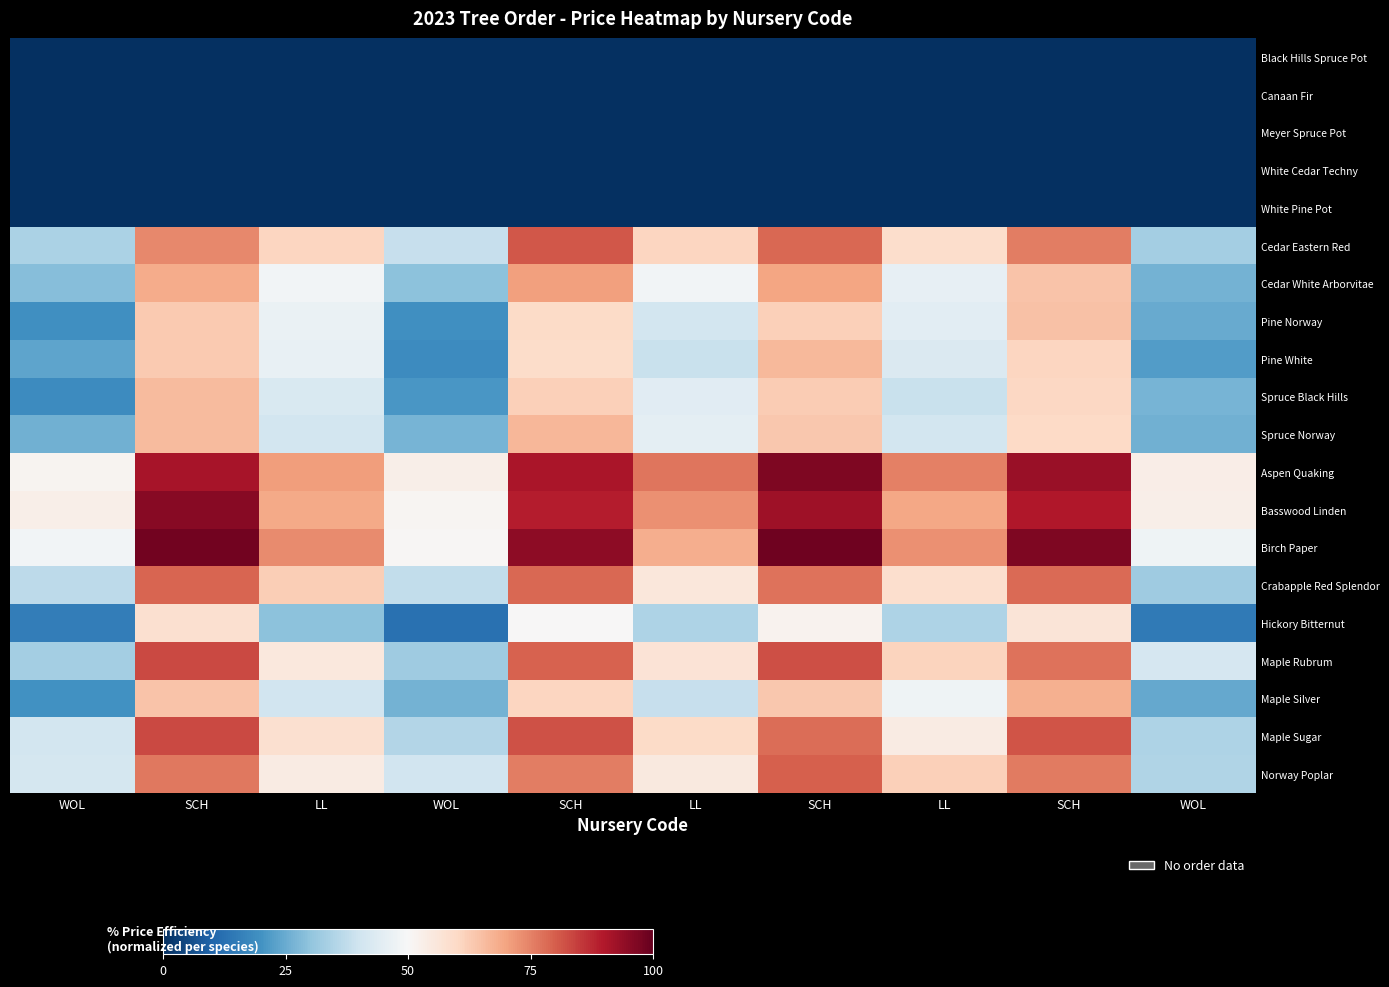

Reading right to left, list all the values displayed in this chart.

Black Hills Spruce Pot: WOL=0.0	SCH=0.0	LL=0.0	SCH=0.0	LL=0.0	SCH=0.0	WOL=0.0	LL=0.0	SCH=0.0	WOL=0.0
Canaan Fir: WOL=0.0	SCH=0.0	LL=0.0	SCH=0.0	LL=0.0	SCH=0.0	WOL=0.0	LL=0.0	SCH=0.0	WOL=0.0
Meyer Spruce Pot: WOL=0.0	SCH=0.0	LL=0.0	SCH=0.0	LL=0.0	SCH=0.0	WOL=0.0	LL=0.0	SCH=0.0	WOL=0.0
White Cedar Techny: WOL=0.0	SCH=0.0	LL=0.0	SCH=0.0	LL=0.0	SCH=0.0	WOL=0.0	LL=0.0	SCH=0.0	WOL=0.0
White Pine Pot: WOL=0.0	SCH=0.0	LL=0.0	SCH=0.0	LL=0.0	SCH=0.0	WOL=0.0	LL=0.0	SCH=0.0	WOL=0.0
Cedar Eastern Red: WOL=33.1	SCH=75.4	LL=58.7	SCH=78.6	LL=60.8	SCH=81.1	WOL=38.6	LL=60.9	SCH=74.1	WOL=34.0
Cedar White Arborvitae: WOL=26.4	SCH=64.3	LL=46.0	SCH=69.6	LL=48.5	SCH=70.3	WOL=29.6	LL=48.7	SCH=68.7	WOL=28.7
Pine Norway: WOL=24.8	SCH=64.6	LL=44.6	SCH=61.9	LL=40.8	SCH=59.6	WOL=19.3	LL=46.5	SCH=63.1	WOL=19.1
Pine White: WOL=22.0	SCH=60.6	LL=42.6	SCH=66.2	LL=38.9	SCH=59.2	WOL=18.7	LL=46.1	SCH=63.1	WOL=23.6
Spruce Black Hills: WOL=26.6	SCH=60.2	LL=38.9	SCH=62.6	LL=44.3	SCH=62.0	WOL=20.8	LL=42.5	SCH=66.0	WOL=18.5
Spruce Norway: WOL=26.0	SCH=60.0	LL=40.7	SCH=63.5	LL=45.2	SCH=66.8	WOL=26.7	LL=40.7	SCH=66.0	WOL=26.1
Aspen Quaking: WOL=53.3	SCH=93.3	LL=75.2	SCH=96.6	LL=76.6	SCH=90.8	WOL=52.8	LL=71.1	SCH=91.0	WOL=51.6
Basswood Linden: WOL=52.9	SCH=90.0	LL=69.4	SCH=92.3	LL=72.9	SCH=89.4	WOL=51.2	LL=68.8	SCH=95.5	WOL=52.8
Birch Paper: WOL=47.8	SCH=96.8	LL=72.8	SCH=98.6	LL=68.2	SCH=94.9	WOL=50.5	LL=73.8	SCH=98.3	WOL=48.7
Crabapple Red Splendor: WOL=32.2	SCH=78.4	LL=58.2	SCH=77.3	LL=55.7	SCH=78.7	WOL=37.7	LL=62.4	SCH=78.9	WOL=36.9
Hickory Bitternut: WOL=14.7	SCH=56.3	LL=34.6	SCH=51.8	LL=34.7	SCH=50.1	WOL=12.5	LL=29.4	SCH=58.0	WOL=15.3
Maple Rubrum: WOL=41.5	SCH=77.2	LL=61.1	SCH=82.3	LL=56.7	SCH=79.5	WOL=32.4	LL=55.3	SCH=83.2	WOL=33.1
Maple Silver: WOL=24.5	SCH=67.9	LL=47.9	SCH=63.4	LL=38.4	SCH=60.6	WOL=26.4	LL=40.6	SCH=64.2	WOL=19.9
Maple Sugar: WOL=34.6	SCH=81.5	LL=53.9	SCH=77.7	LL=59.6	SCH=81.7	WOL=35.2	LL=58.2	SCH=82.9	WOL=40.9
Norway Poplar: WOL=35.1	SCH=76.0	LL=61.7	SCH=80.0	LL=54.8	SCH=75.5	WOL=40.3	LL=54.2	SCH=76.4	WOL=41.4